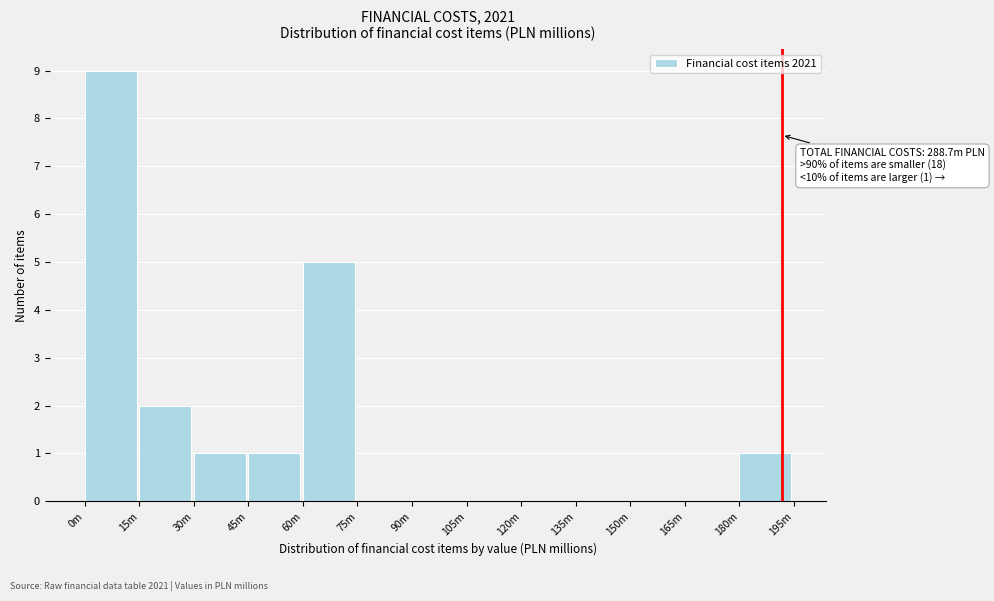

Reading right to left, transcribe all the data shown in this chart.

180m=1	165m=0	150m=0	135m=0	120m=0	105m=0	90m=0	75m=0	60m=5	45m=1	30m=1	15m=2	0m=9